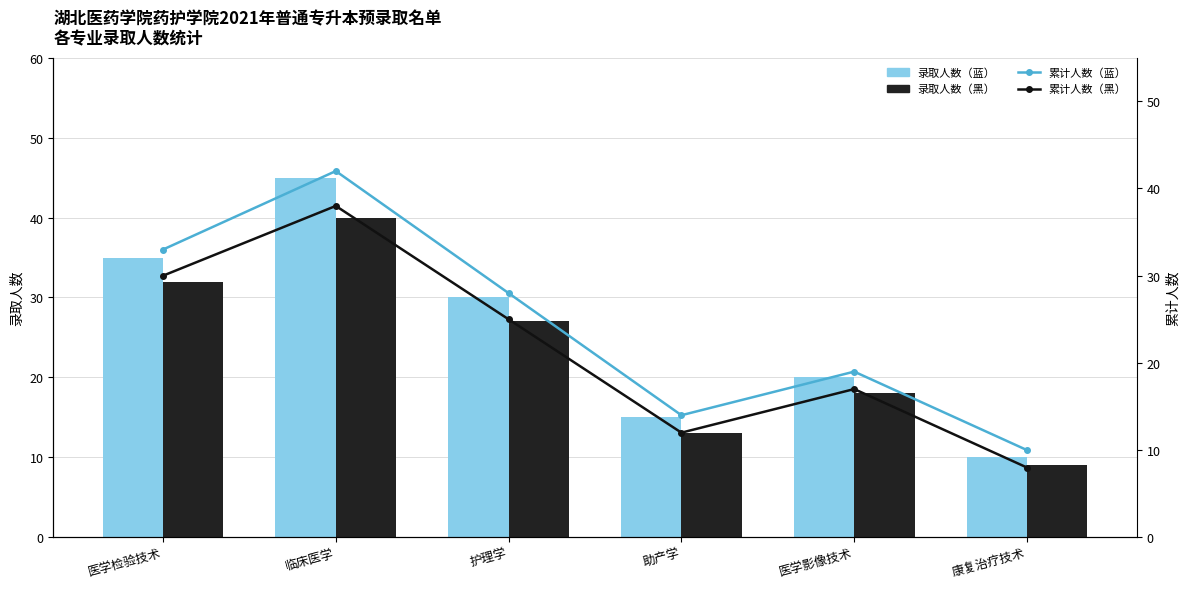

What is the label of the 6th bar from the right?

医学检验技术